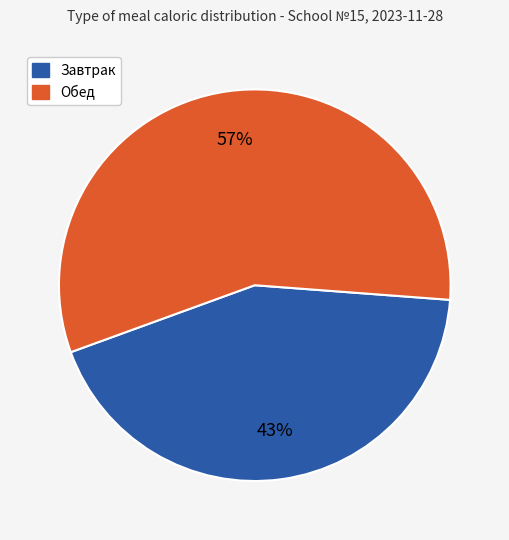

Is there a majority slice in this chart?

Yes